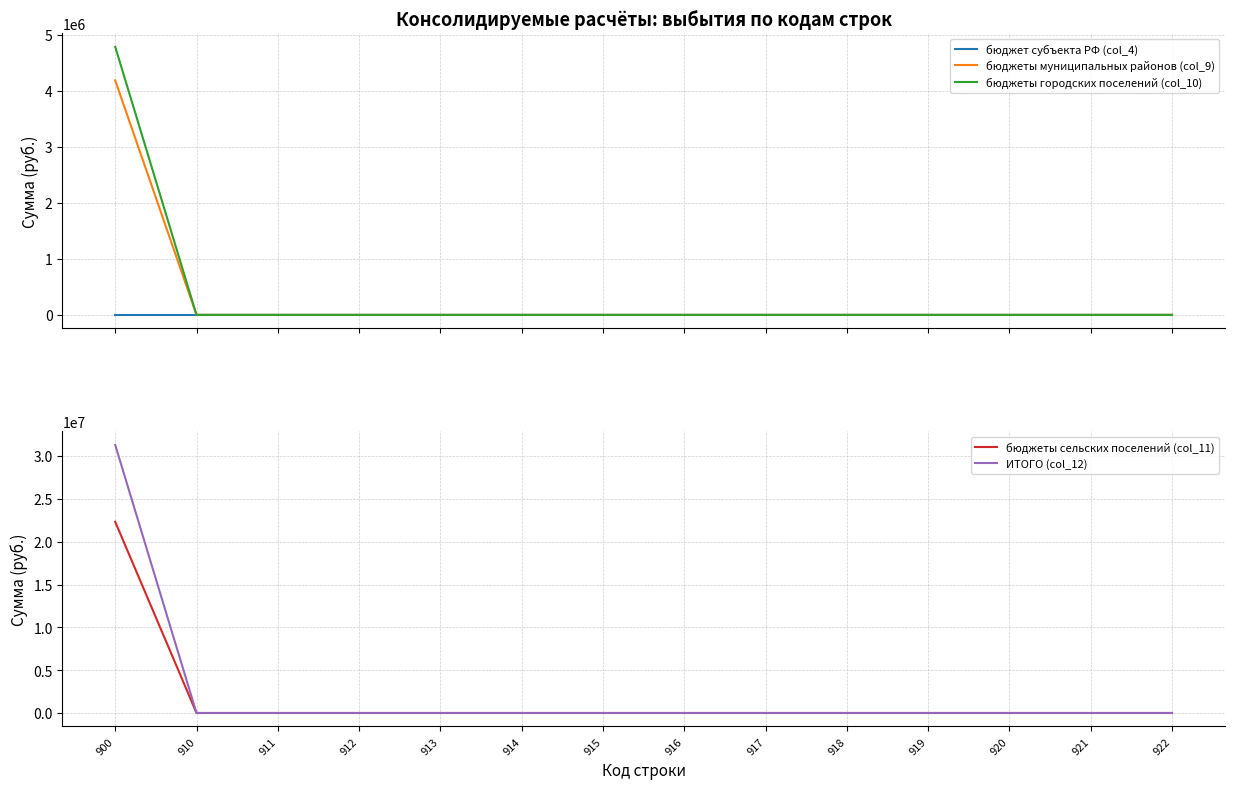

The value of бюджеты городских поселений (col_10) at 918 is 0. True or false?

True